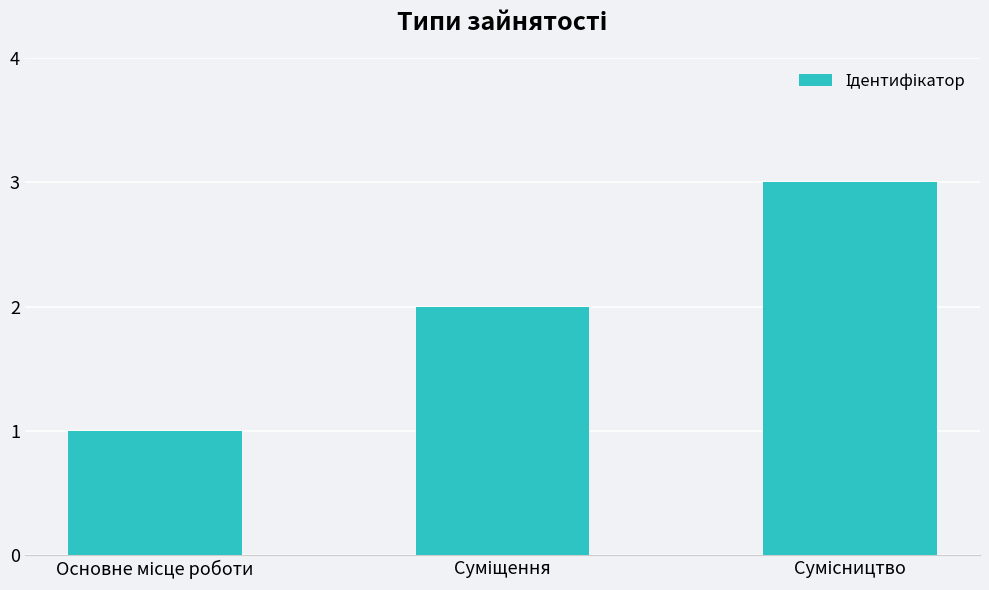

What is the maximum value shown in the chart?

3